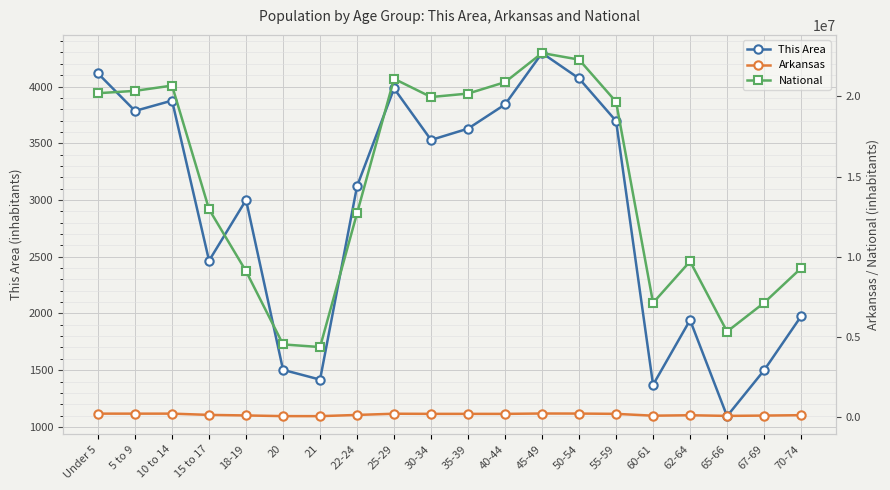

What is the minimum value for National?

4354294